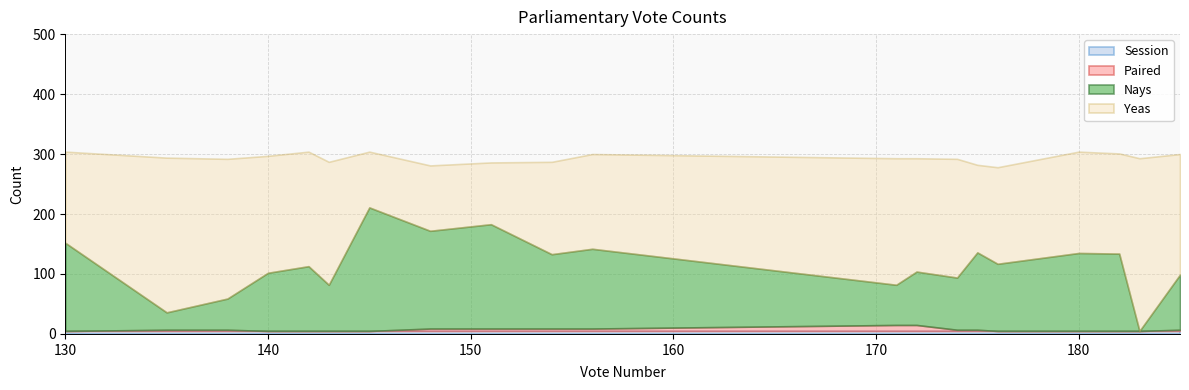

Which category has the lowest value in the Paired series?

Vote 130